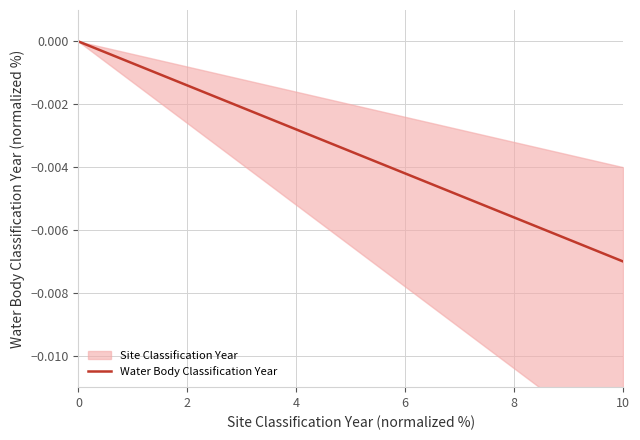

How many data points does each series have?

5